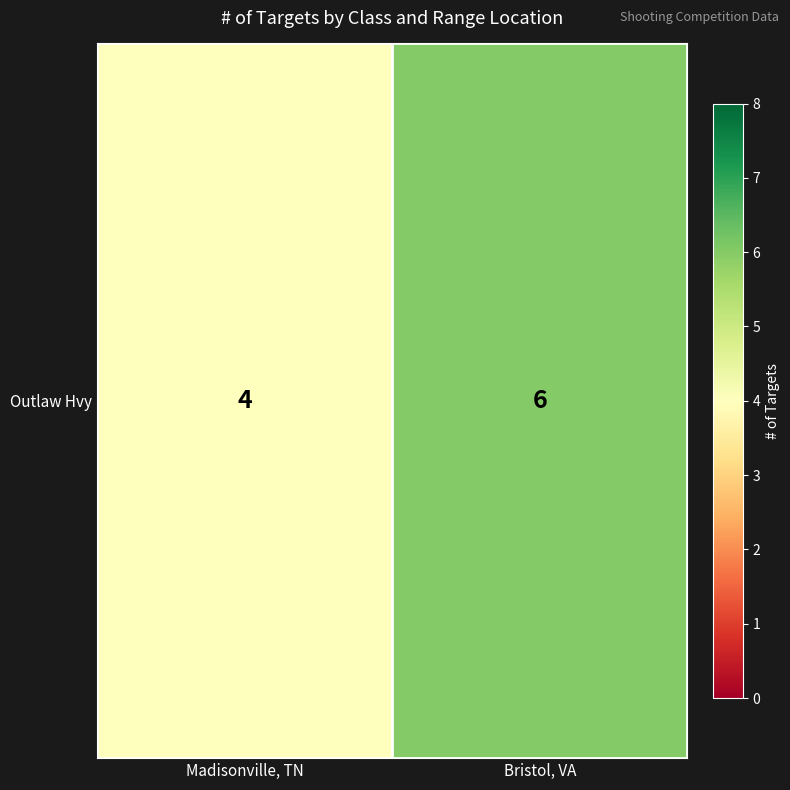

What is the difference between the maximum and minimum values?

2